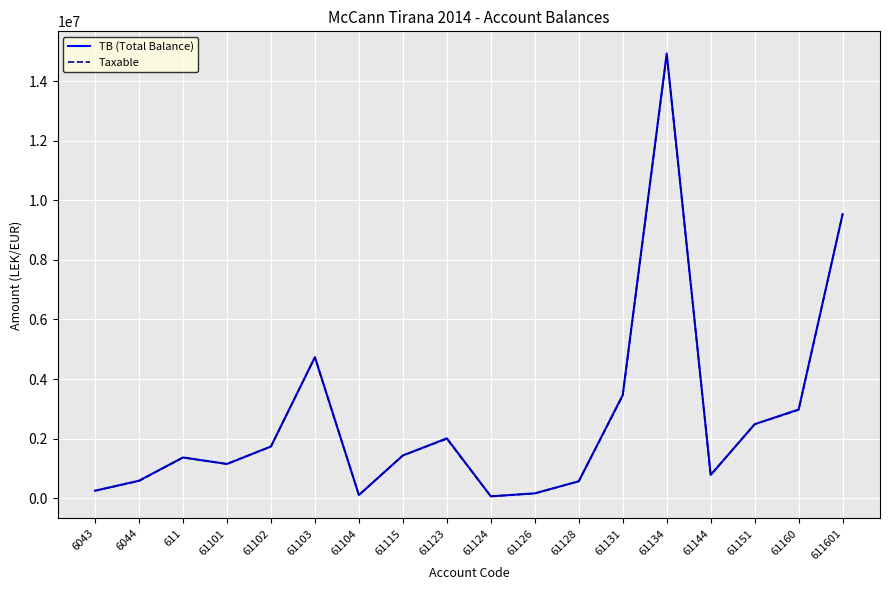

The TB (Total Balance) series shows 14931158.8 at 61134. True or false?

True